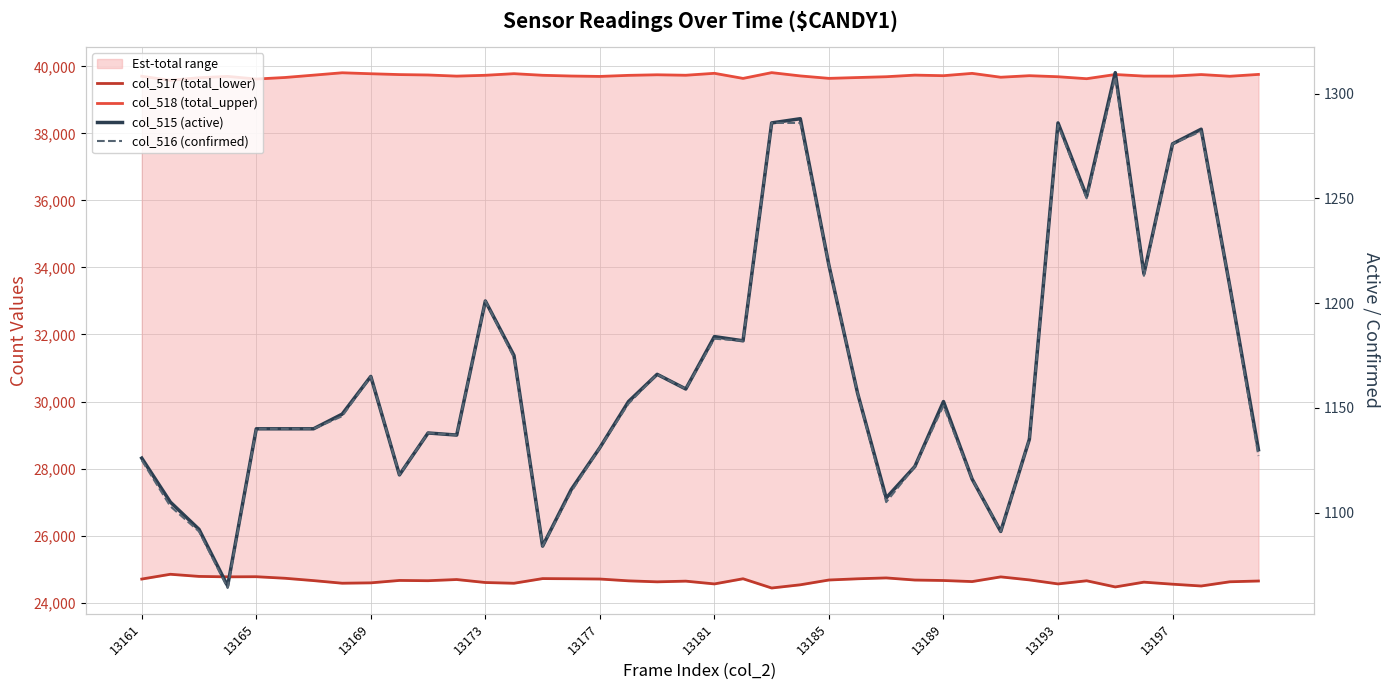

What is the lowest value of the col_518 (total_upper) series?

39582